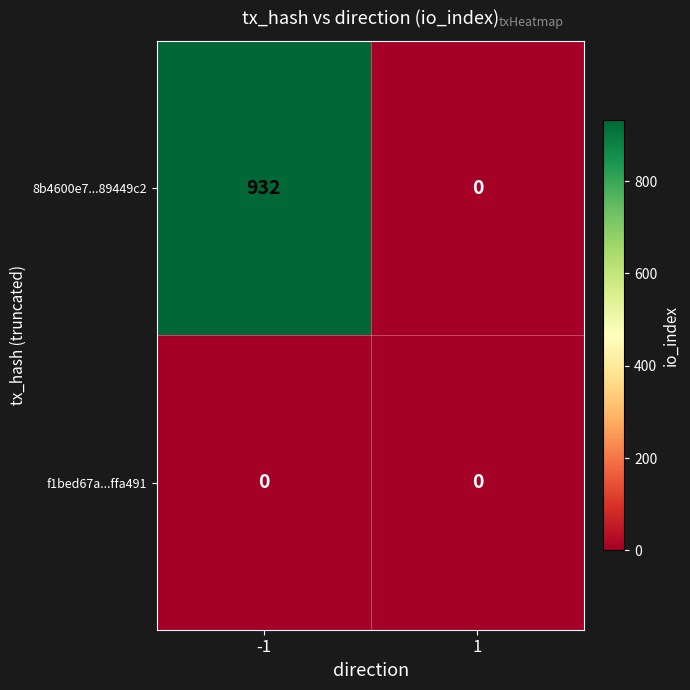

Reading right to left, transcribe all the data shown in this chart.

8b4600e7...89449c2: 0	932
f1bed67a...ffa491: 0	0